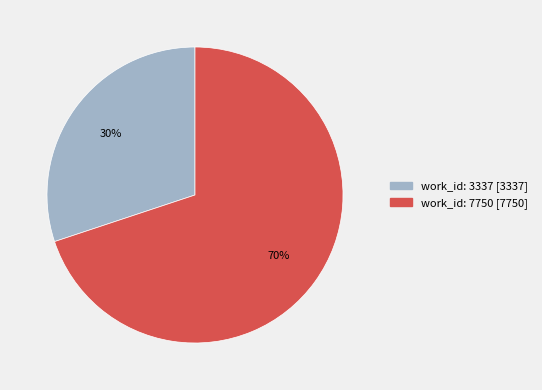

What is the smallest slice in the pie chart?

work_id: 3337